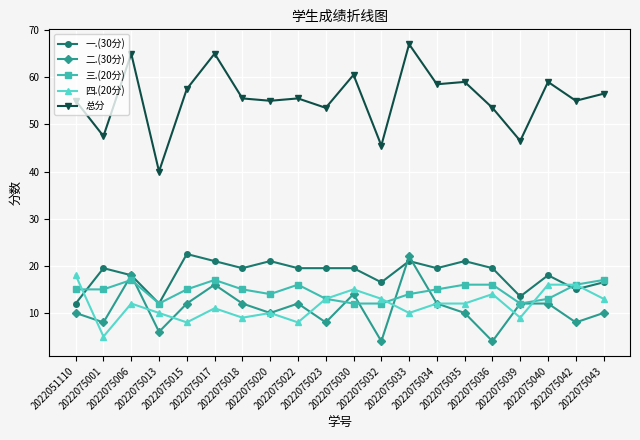

How many lines are shown in the chart?

5